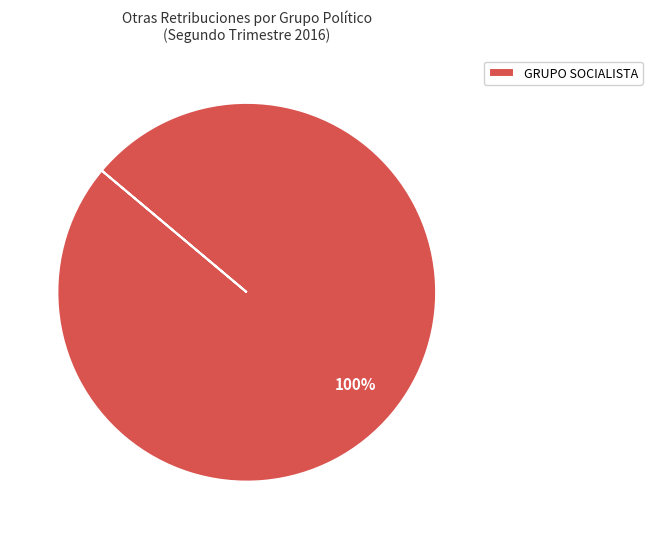

Count the number of slices in the pie.

1